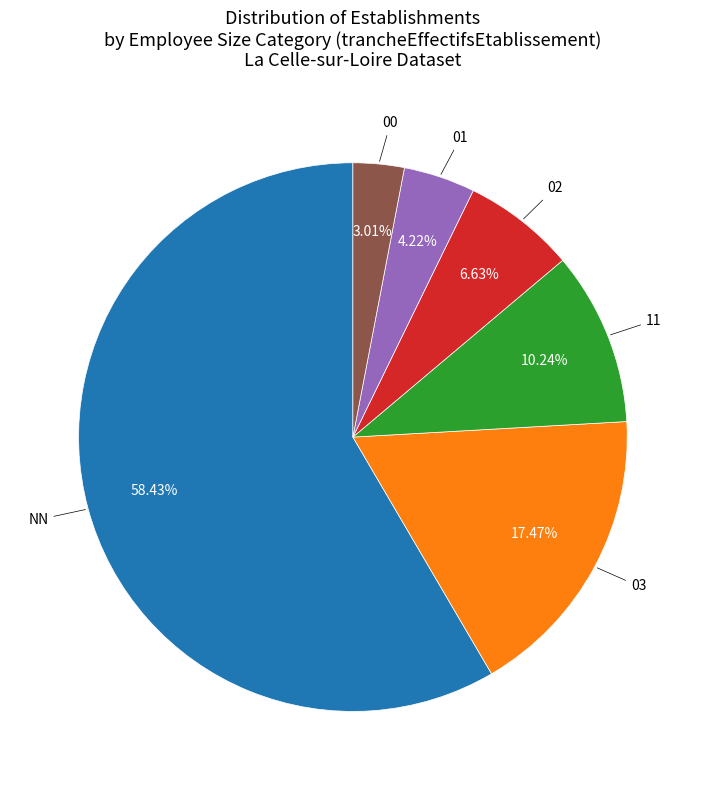

Is there any slice that represents more than half of the pie?

Yes